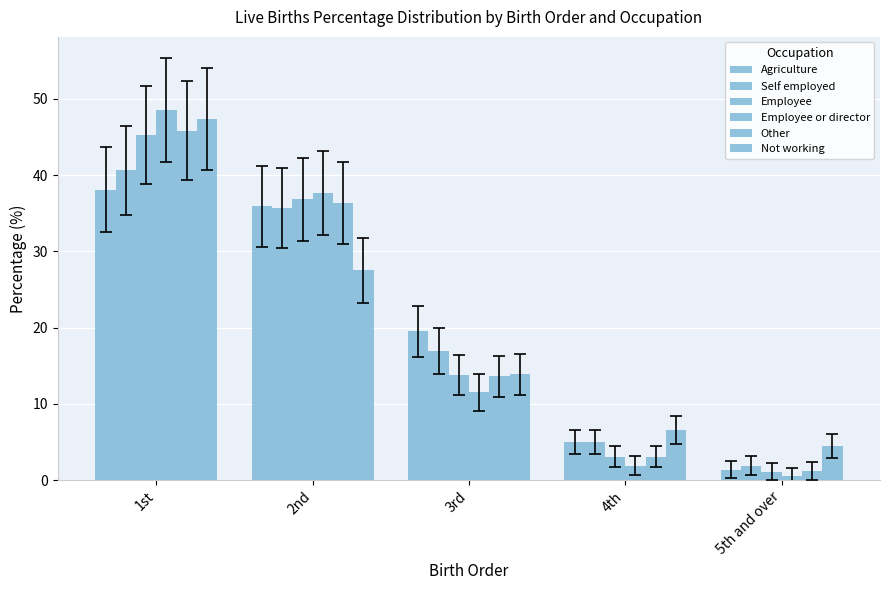

Count the number of data series in this chart.

6